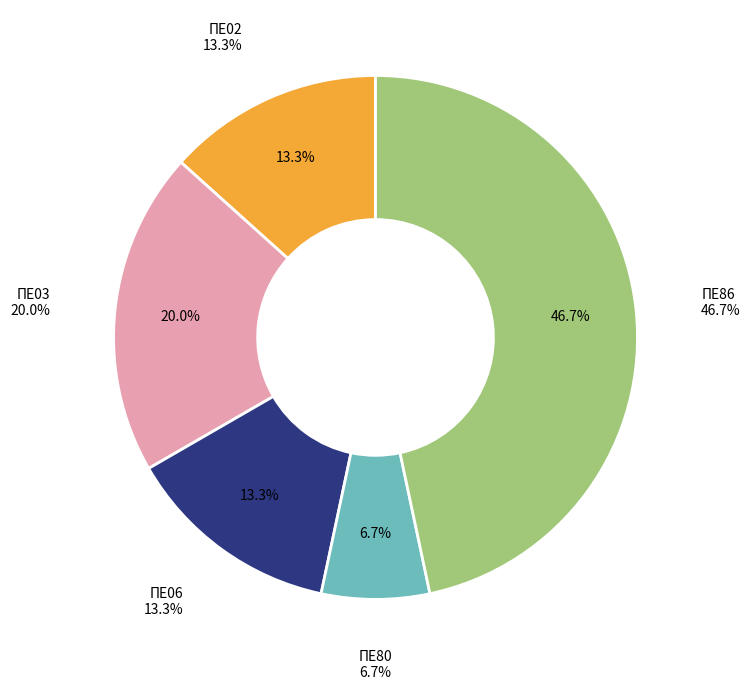

Which has a higher value, ΠΕ02 or ΠΕ06?

ΠΕ02